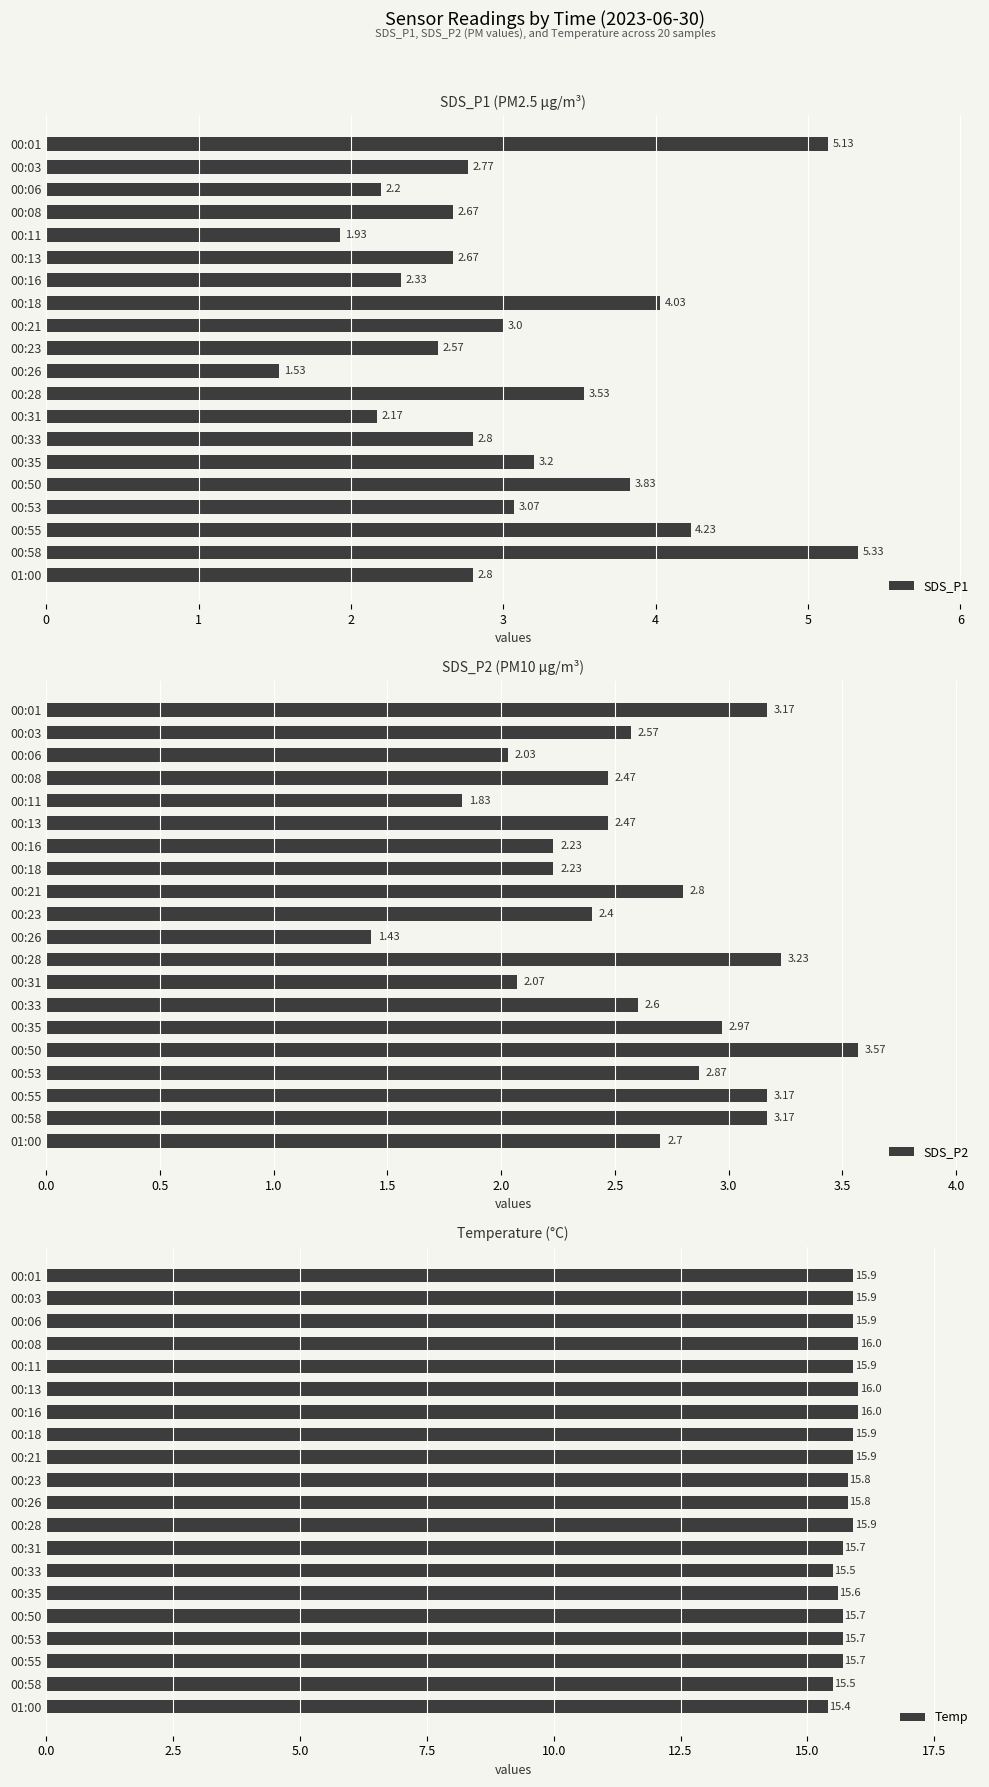

What is the difference between the SDS_P1 values at 00:53 and 00:50?

0.8